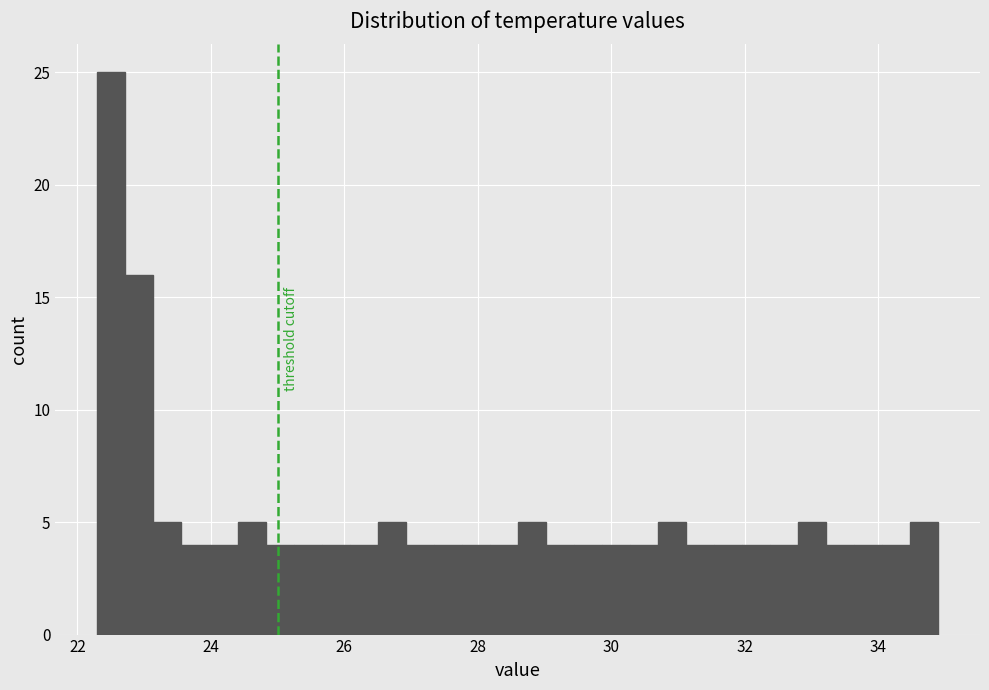

Around what value on the x-axis is the tallest bar? Give the approximate position of its centre, as read against the axis.

22.6